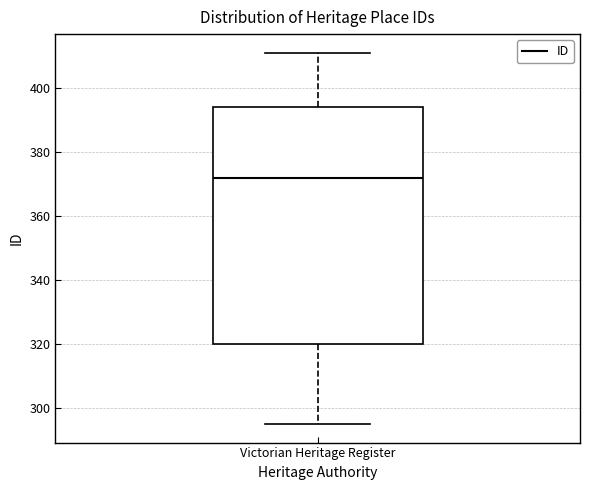

Read this box plot against the y-axis: the position of the median line, the range covered by the box, and the ends of both whiskers. The values are not printed on the chart, so give them approximately, as read against the axis.

median 372, box 320 to 394, whiskers 296 to 412